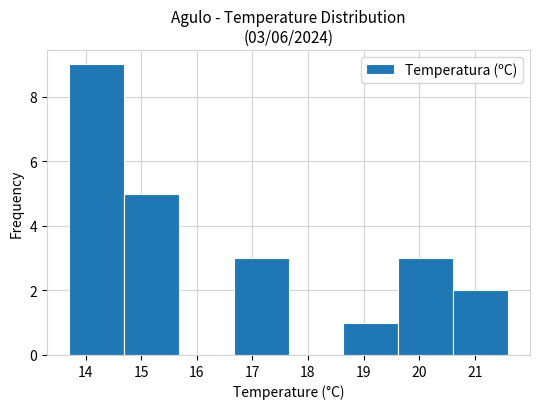

Over which range of the x-axis is the bar tallest?

13.7 to 14.7